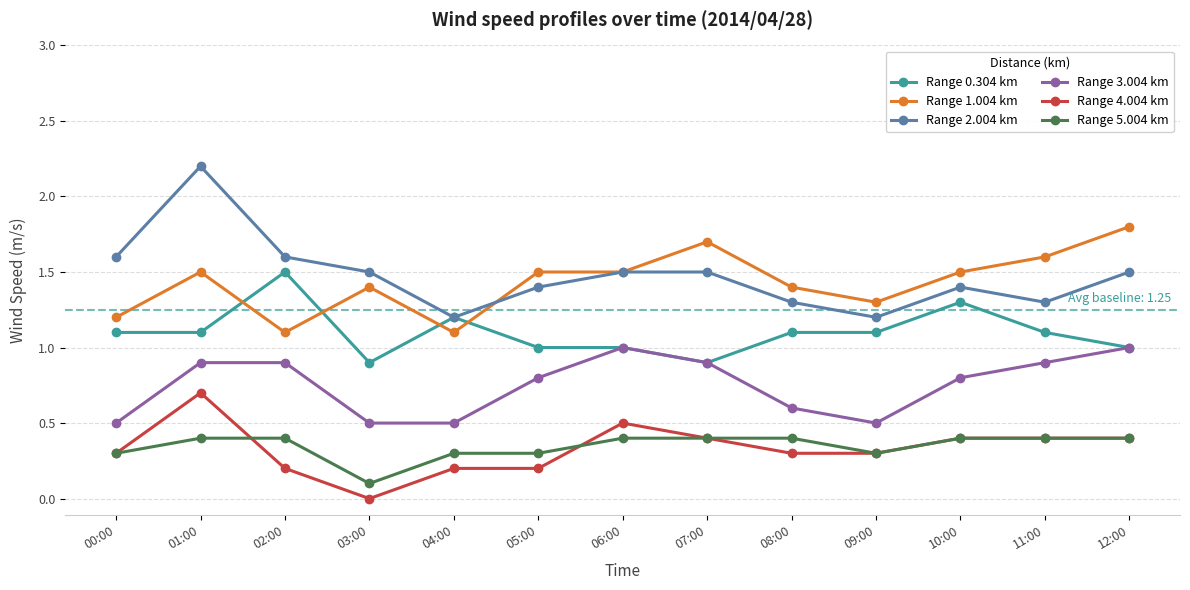

At which category is the sum across all series the highest?

01:00